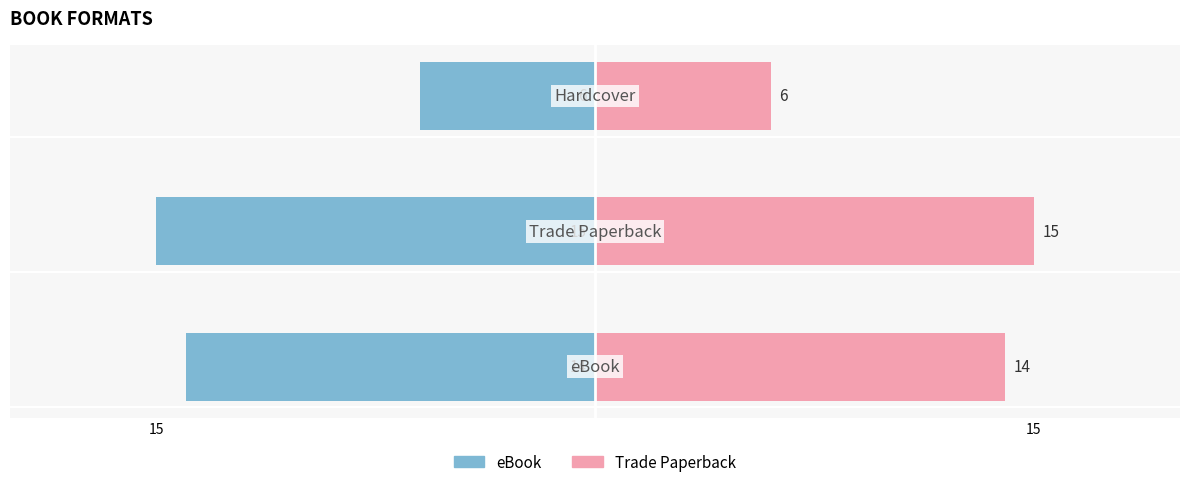

What is the sum of all eBook Count values?

-35